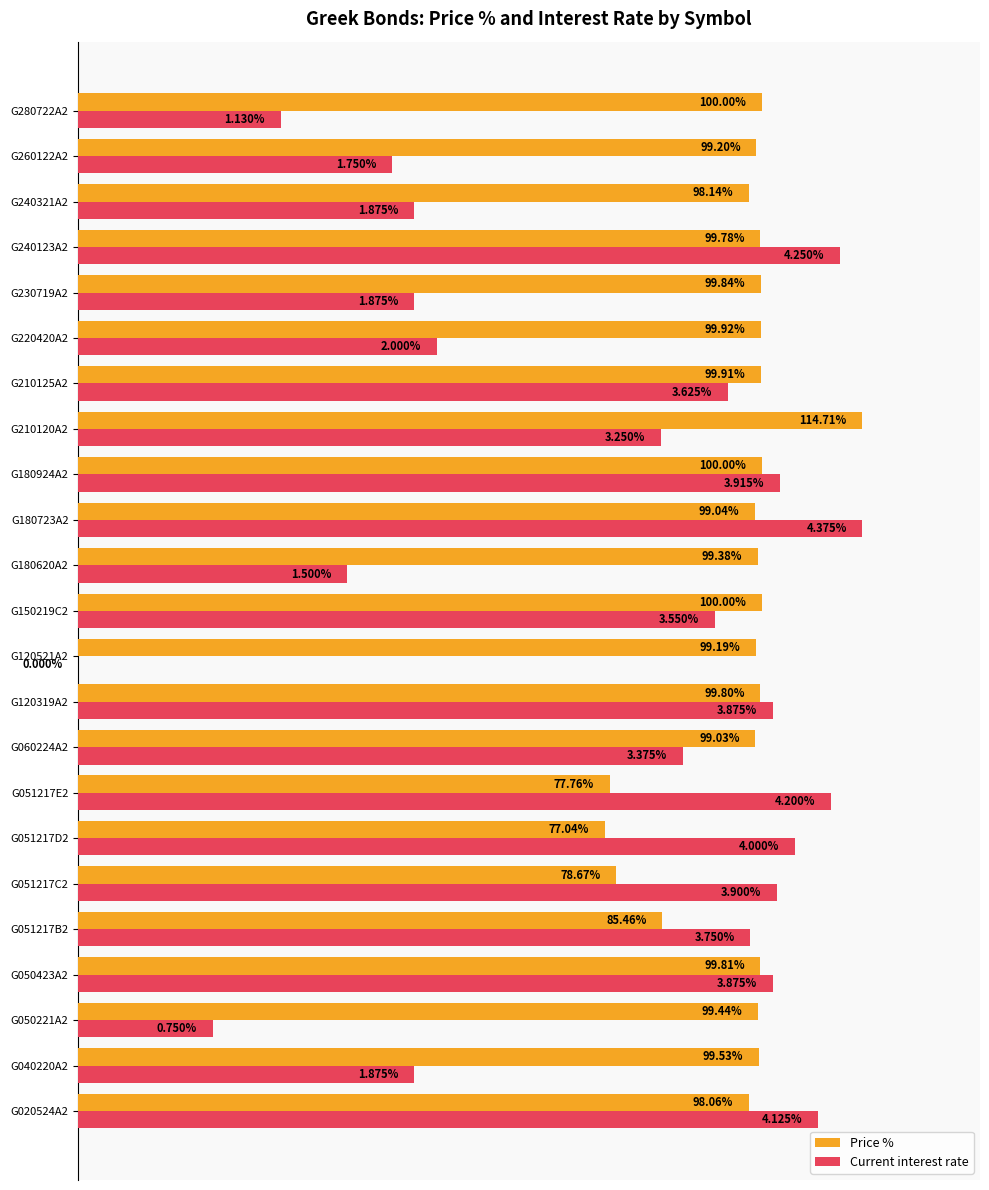

List the series in order of their overall mean, highest first.

Price %, Current interest rate